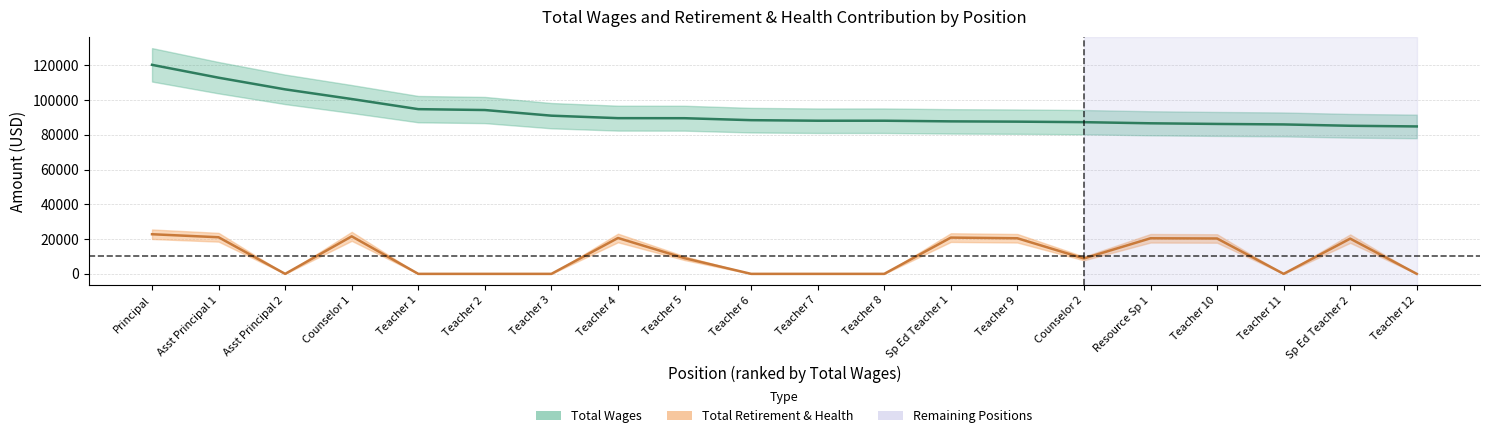

What is the value of the total_wages point at the 14th from the left?

87556